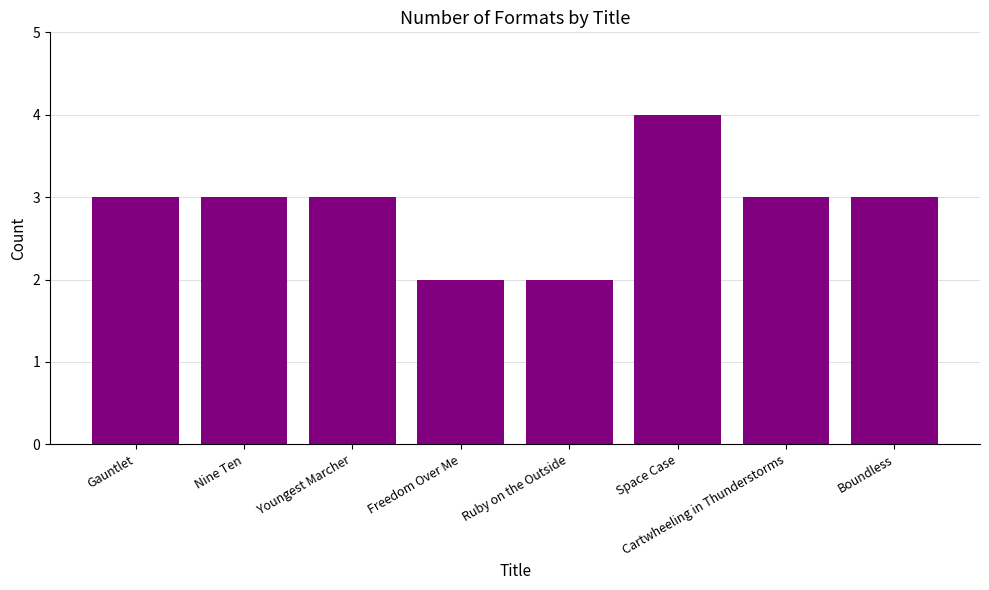

Is it true that the value at Ruby on the Outside is 2?

True